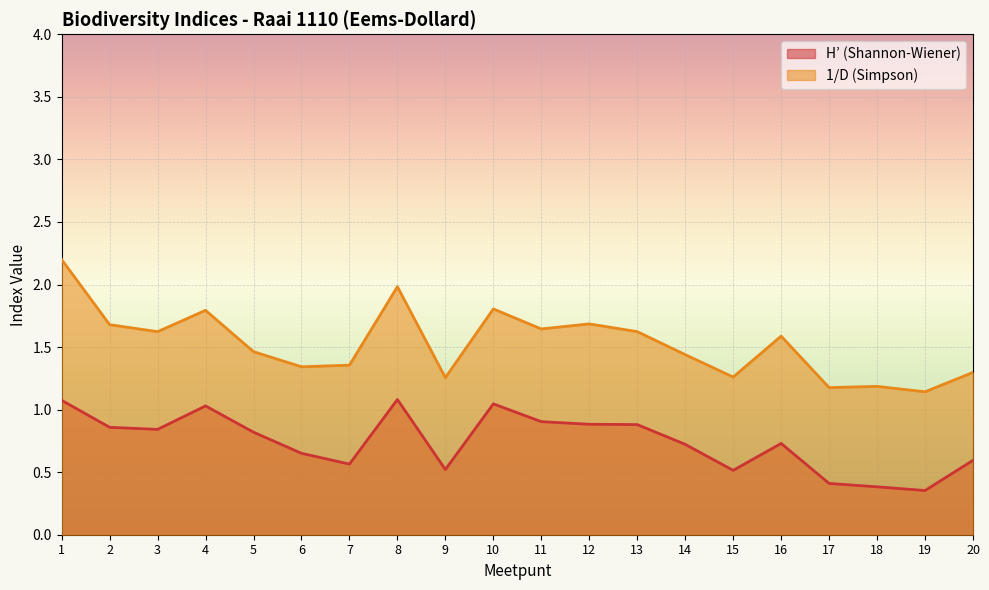

Does the chart display data point markers on the line(s)?

No